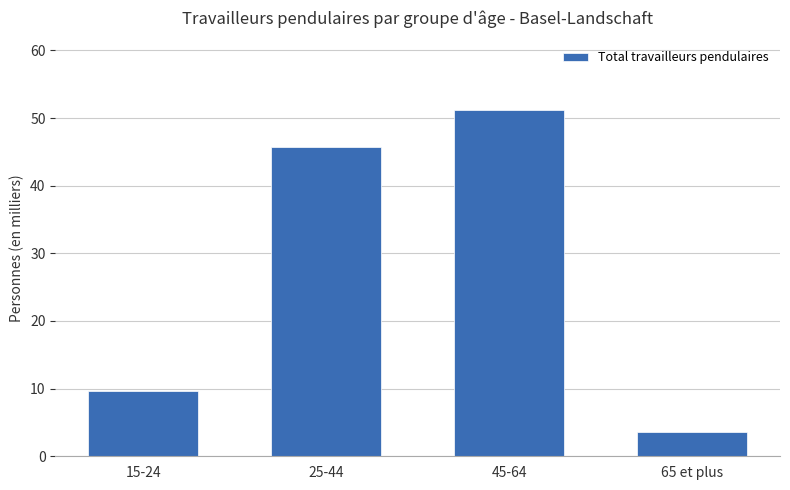

Which category has the lowest value across all series?

65 et plus